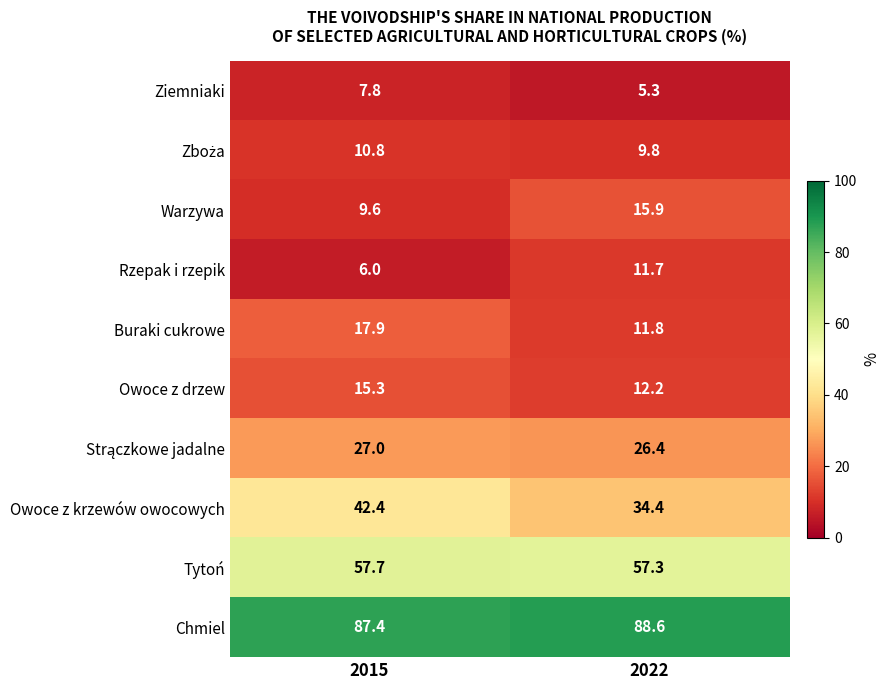

How many data points does each series have?

2